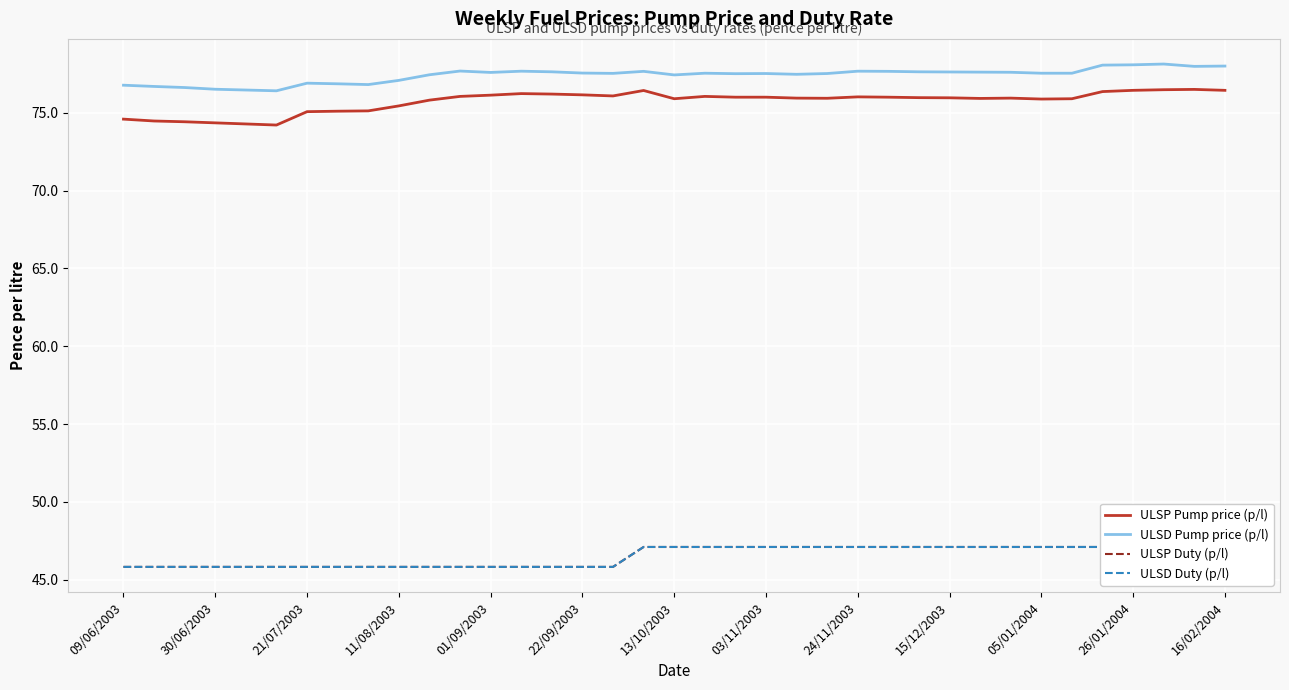

How many data points does each series have?

37